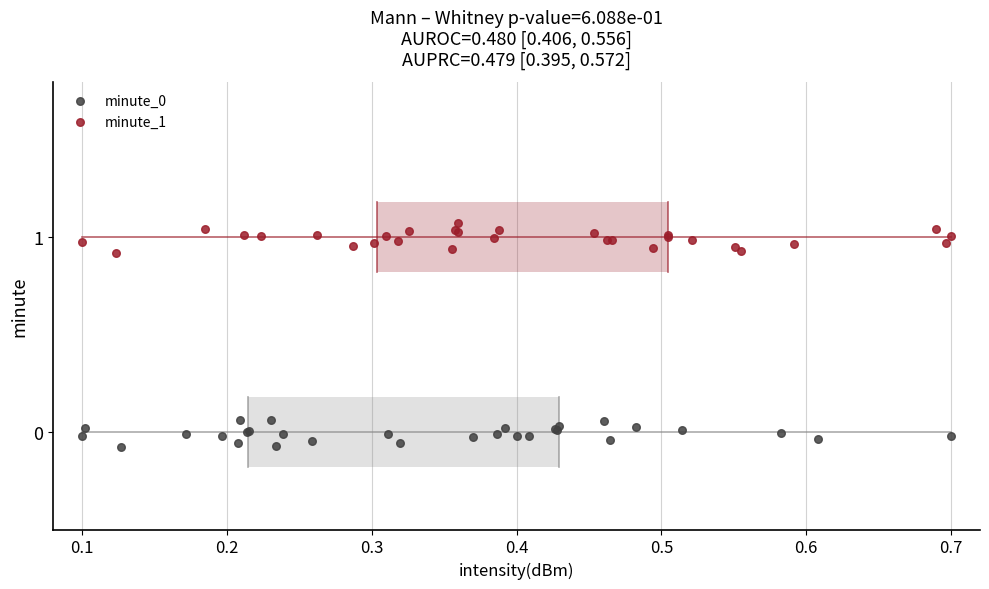

Which series reaches the maximum Y coordinate?

minute_1